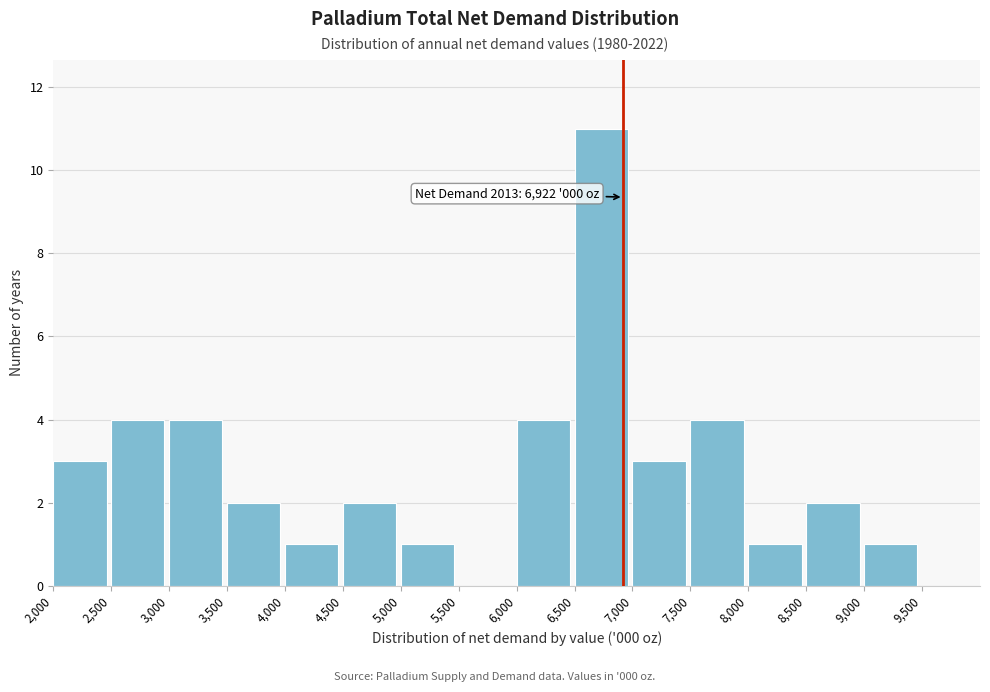

Which range on the x-axis has the tallest bar?

6500 to 7000